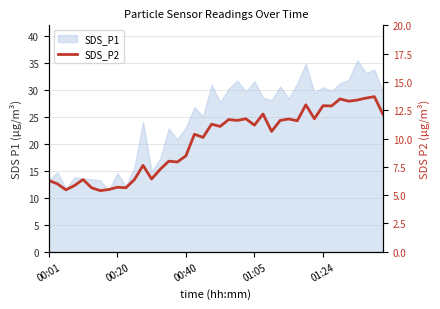

How many categories are shown in the chart?

40